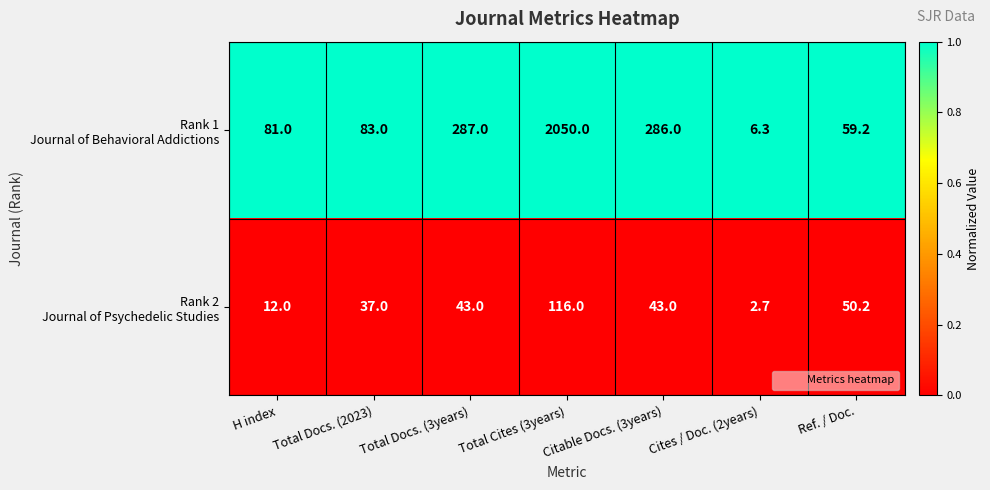

What is the spread (max minus min) of values at Total Docs. (2023)?

46.0